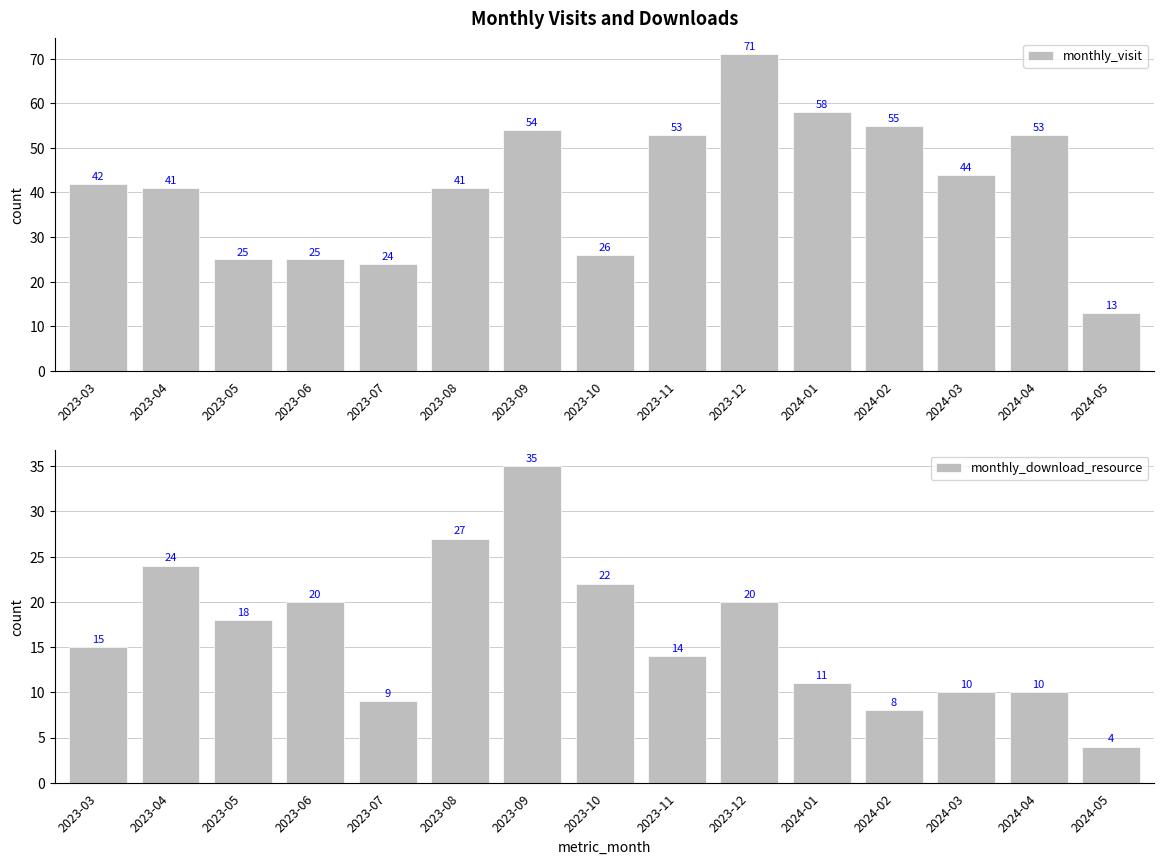

What is the label of the 13th bar from the left?

2024-03